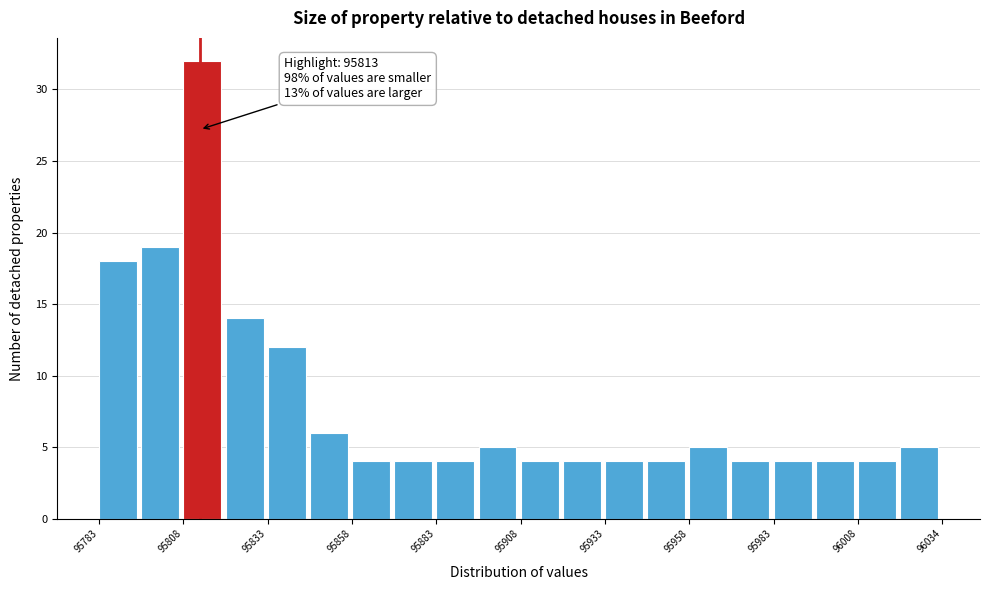

Read against the x-axis, roughly where is the centre of the tallest bar?

95815